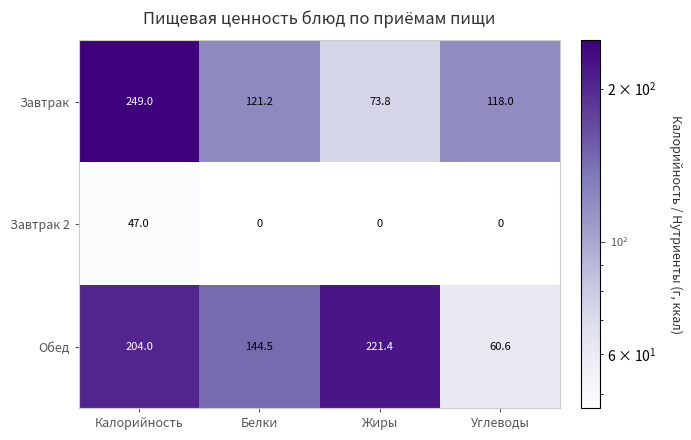

At Жиры, list the series in order from smallest to largest.

Завтрак 2, Завтрак, Обед